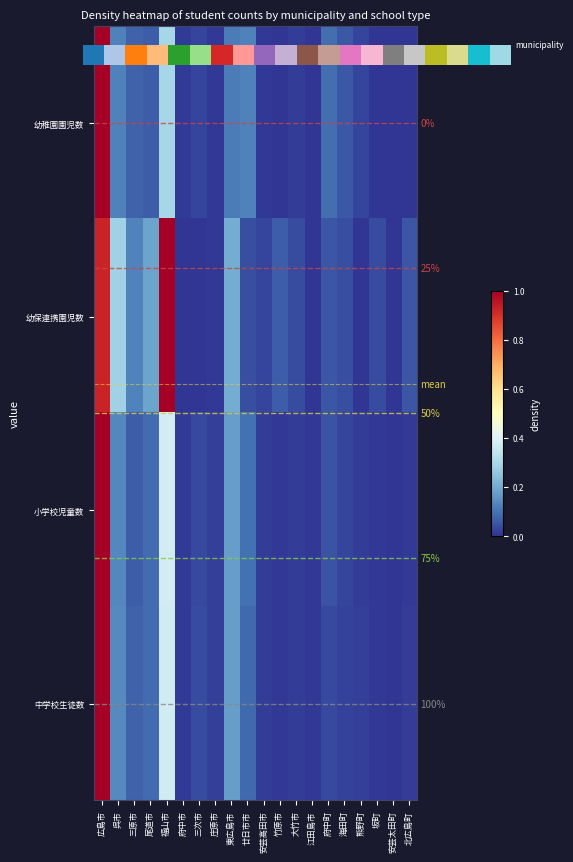

List the series in order of their peak value, highest first.

幼稚園園児数, 幼保連携園児数, 小学校児童数, 中学校生徒数